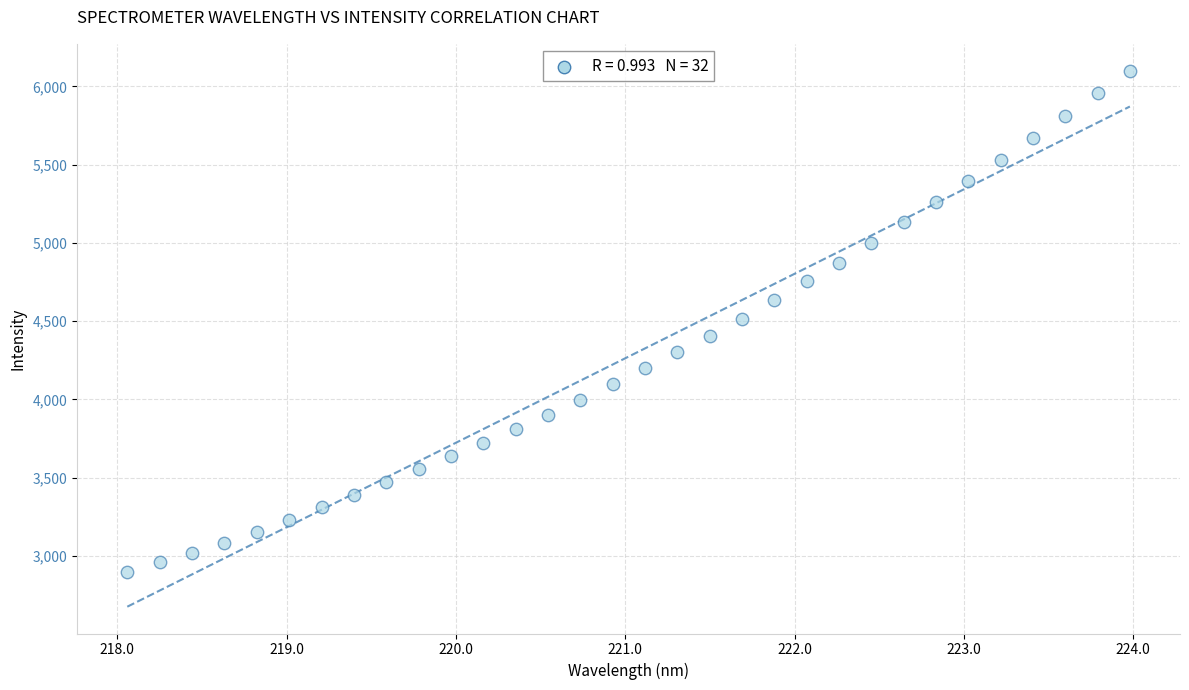

What is the range of Y values (max minus min)?

3205.9